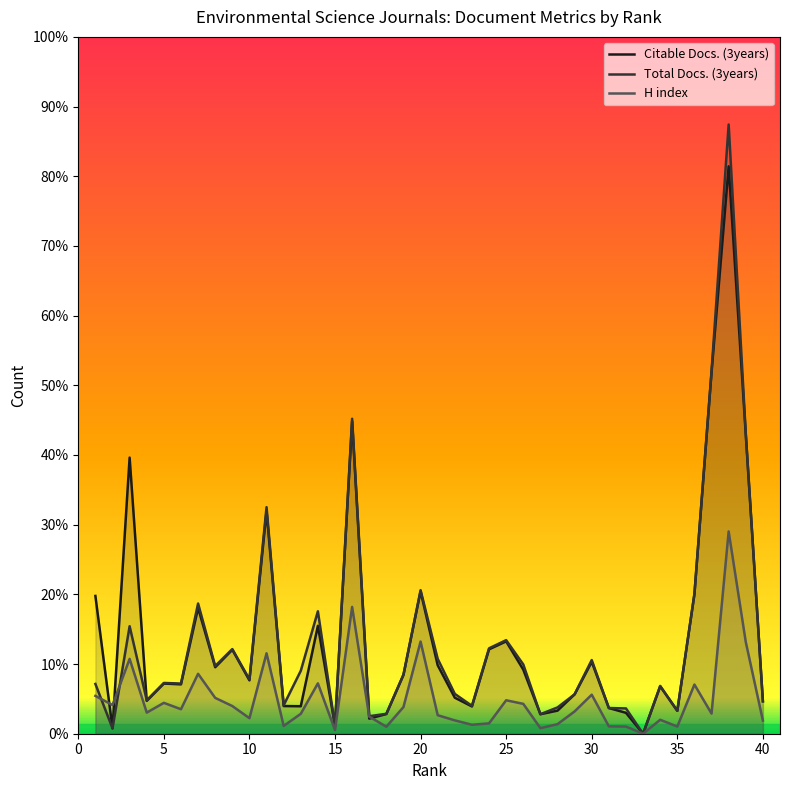

What are all the series names shown in the legend?

Citable Docs. (3years), Total Docs. (3years), H index